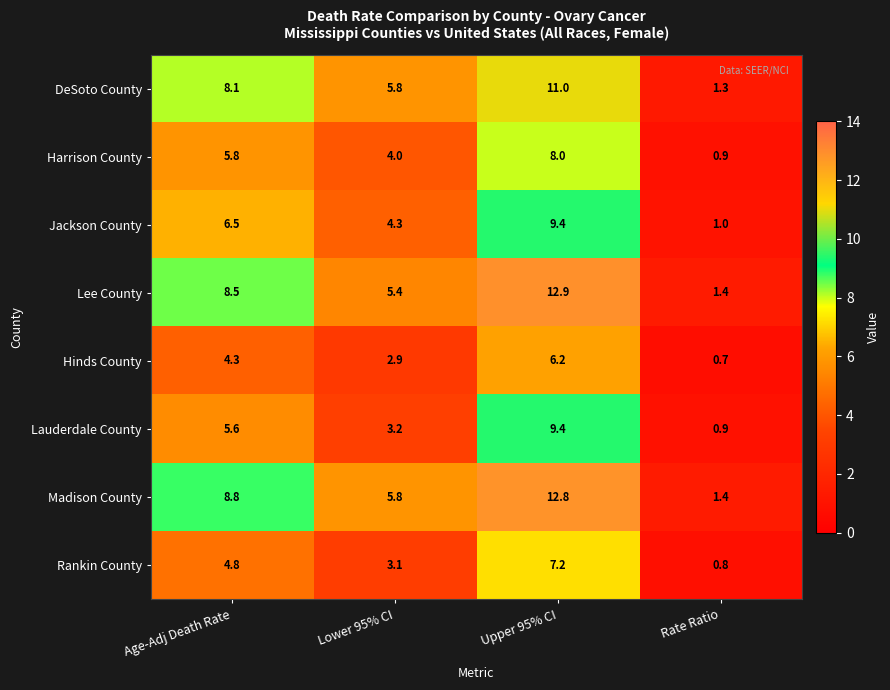

List the labels in order of Lauderdale County value, smallest first.

Rate Ratio, Lower 95% CI, Age-Adj Death Rate, Upper 95% CI